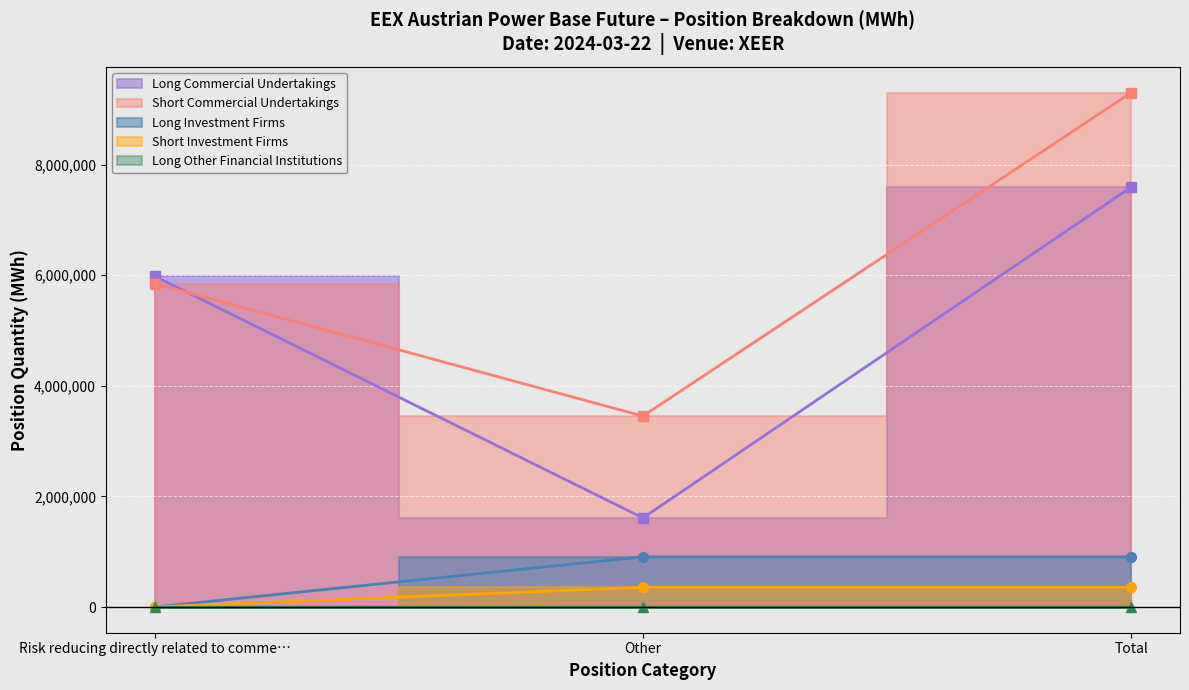

Is it true that Long Investment Firms equals 907604 at Other?

True